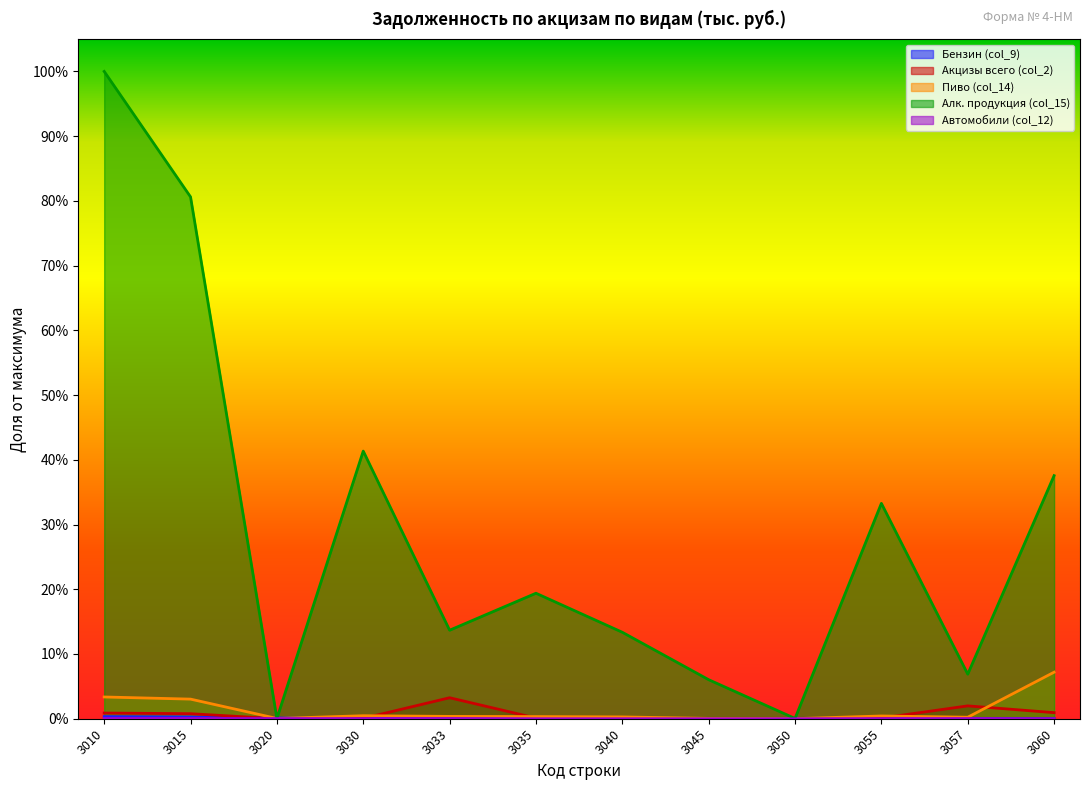

Reading right to left, what are all the values shown in this chart?

Бензин (col_9): 0.0	0.0	0.0	0.0	0.0	0.0	0.0	0.0	0.0	0.0	0.0	0.0
Акцизы всего (col_2): 0.0	0.0	0.0	0.0	0.0	0.0	0.0	0.0	0.0	0.0	0.0	0.0
Пиво (col_14): 0.1	0.0	0.0	0.0	0.0	0.0	0.0	0.0	0.0	0.0	0.0	0.0
Алк. продукция (col_15): 0.4	0.1	0.3	0.0	0.1	0.1	0.2	0.1	0.4	0.0	0.8	1.0
Автомобили (col_12): 0.0	0.0	0.0	0.0	0.0	0.0	0.0	0.0	0.0	0.0	0.0	0.0